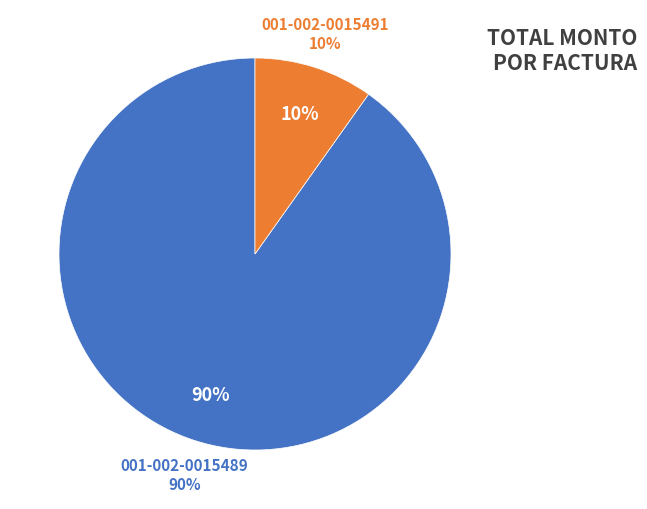

What is the total percentage of 001-002-0015489 and 001-002-0015491?

100.0%